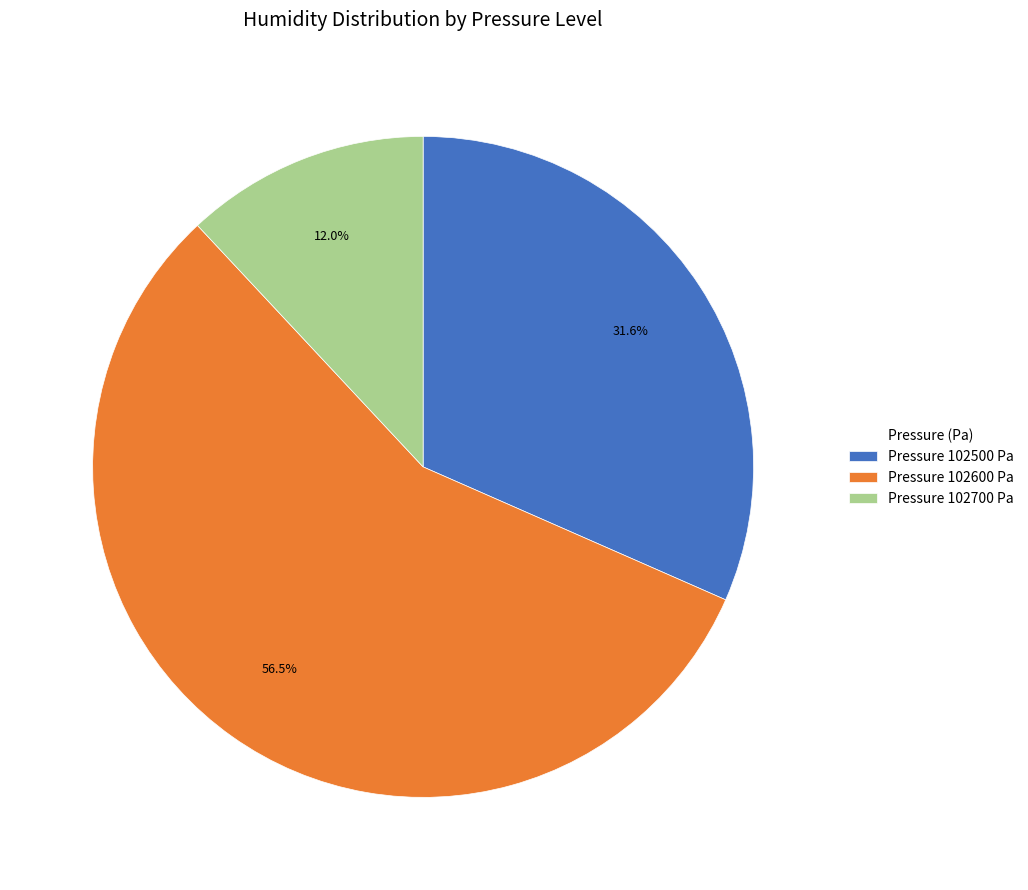

How many segments does this pie chart have?

3